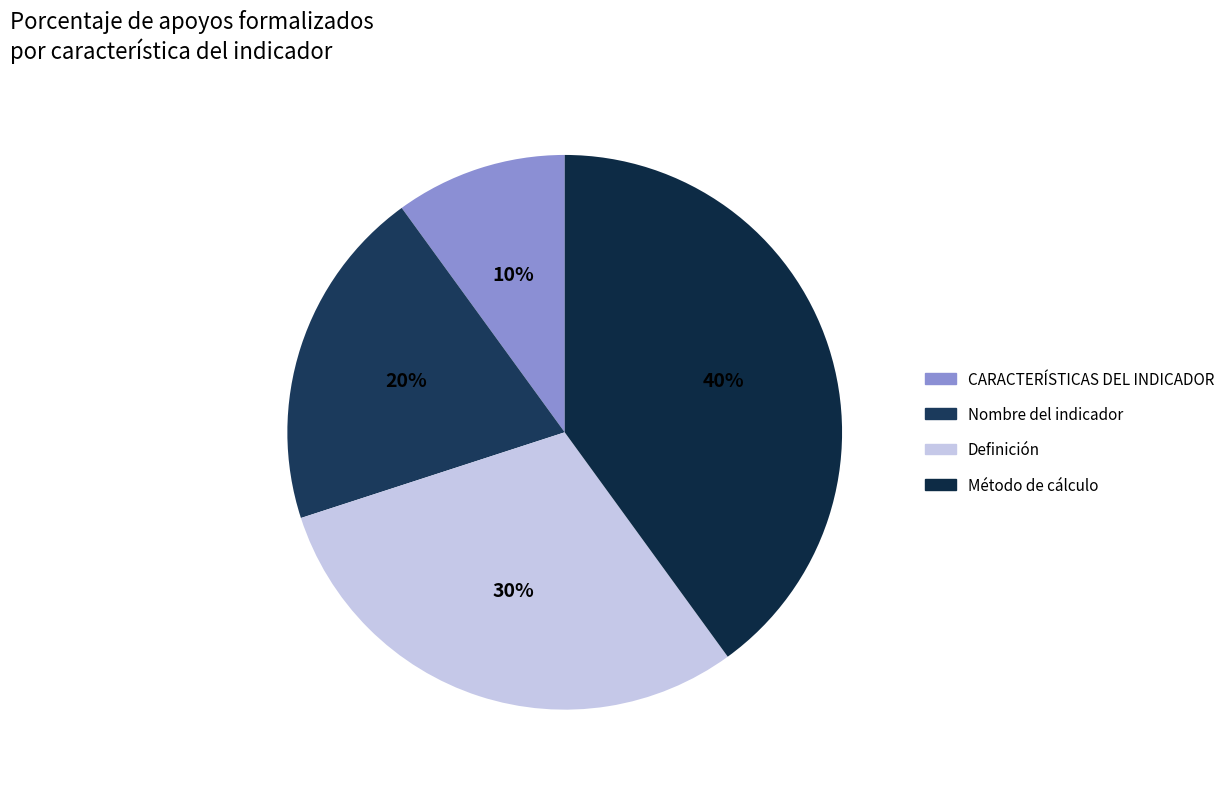

What percentage is the Nombre del indicador slice, to the nearest percent?

20%